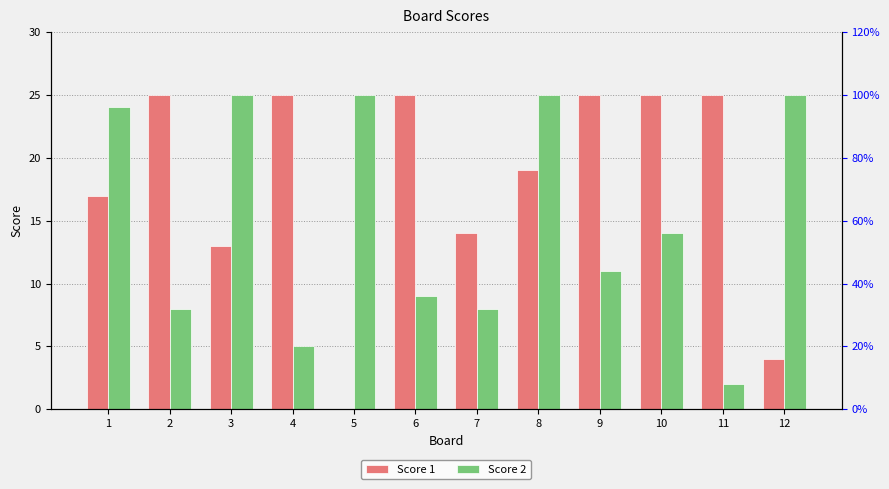

What are all the series names shown in the legend?

Score 1, Score 2